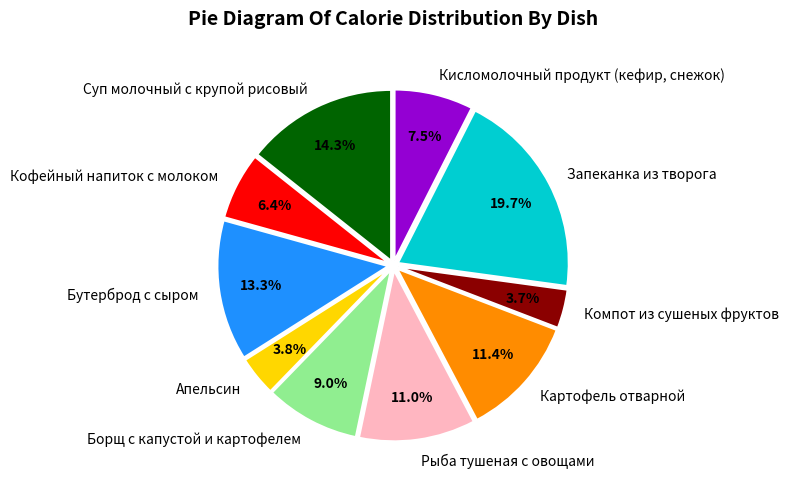

Which slice is the largest?

Запеканка из творога